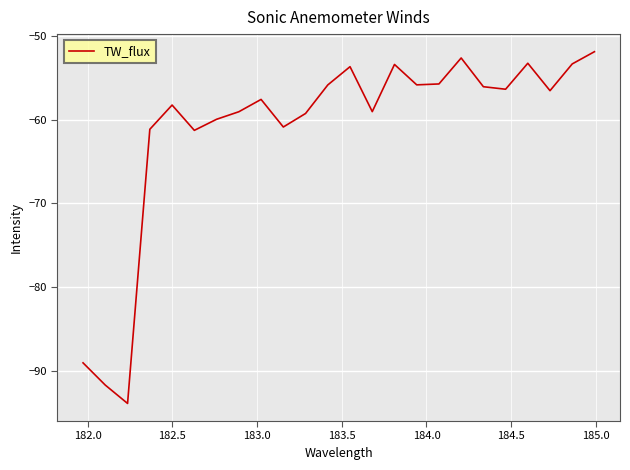

What is the smallest value displayed?

-93.9